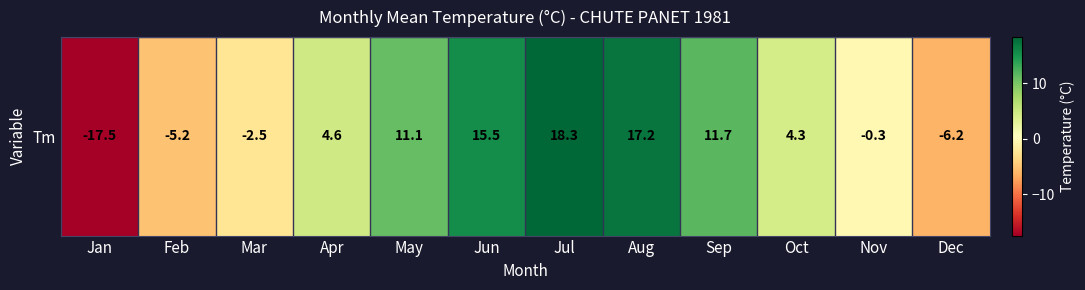

Which category has the highest value across all series?

Jul